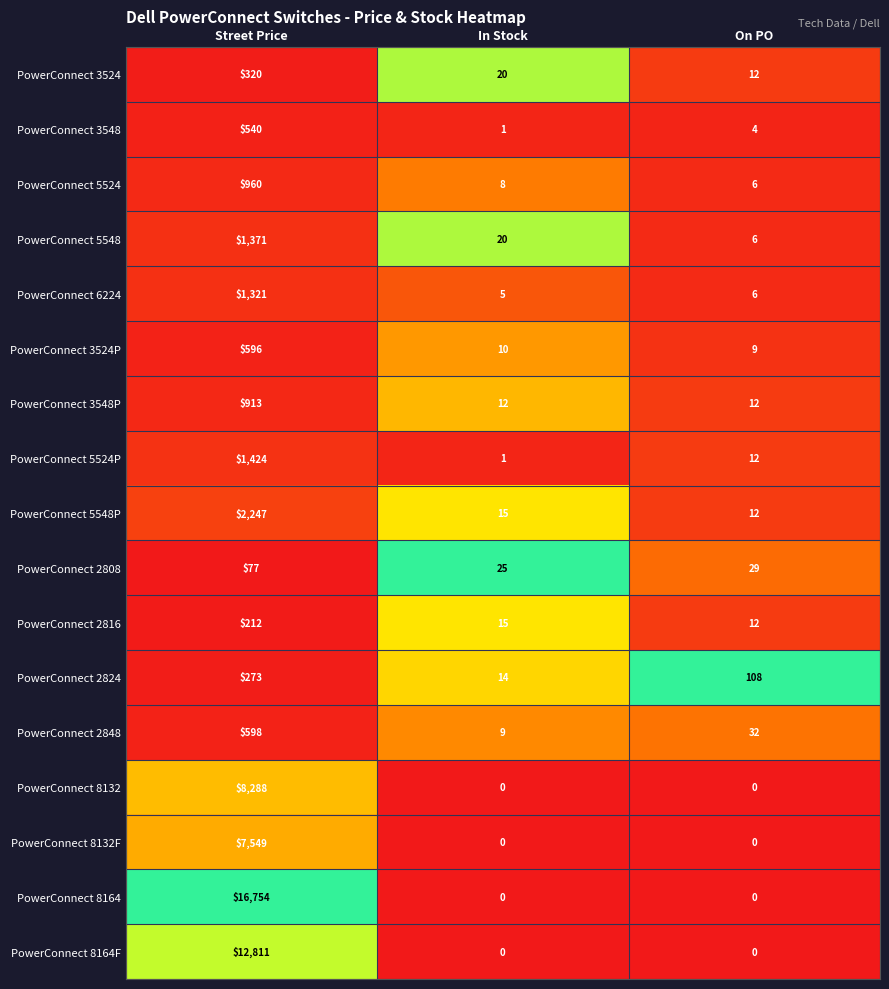

What is the greatest value displayed?

16754